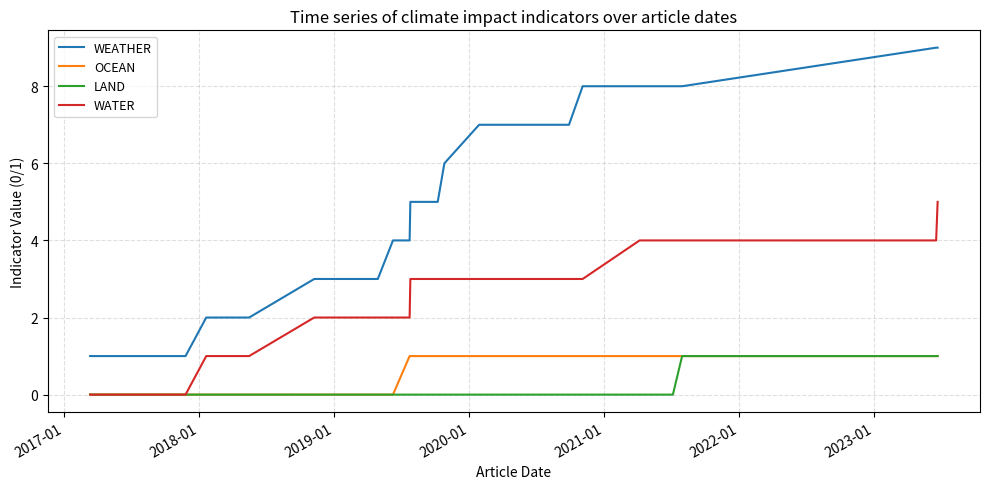

Count the number of data series in this chart.

4